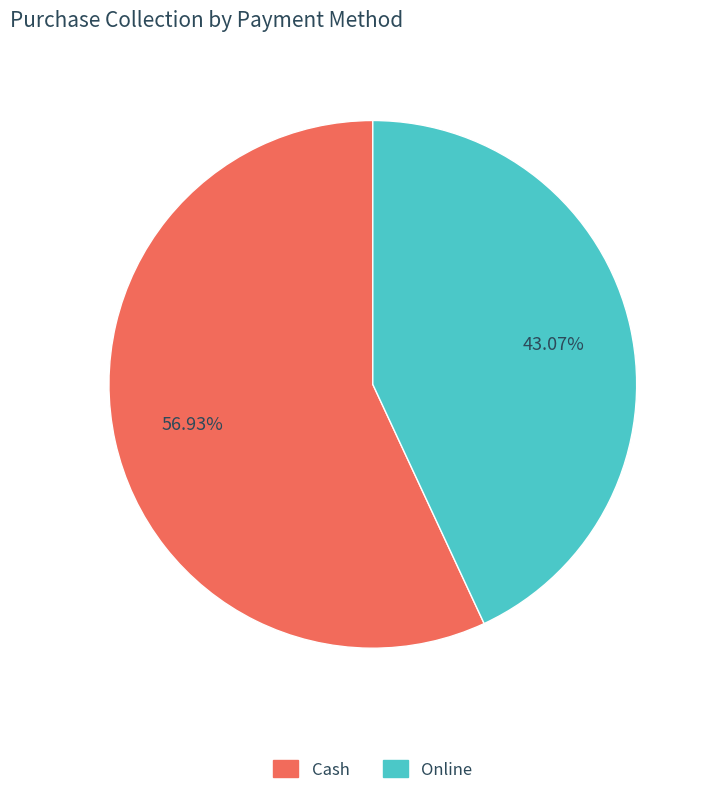

Rank the categories by value from highest to lowest.

Cash, Online